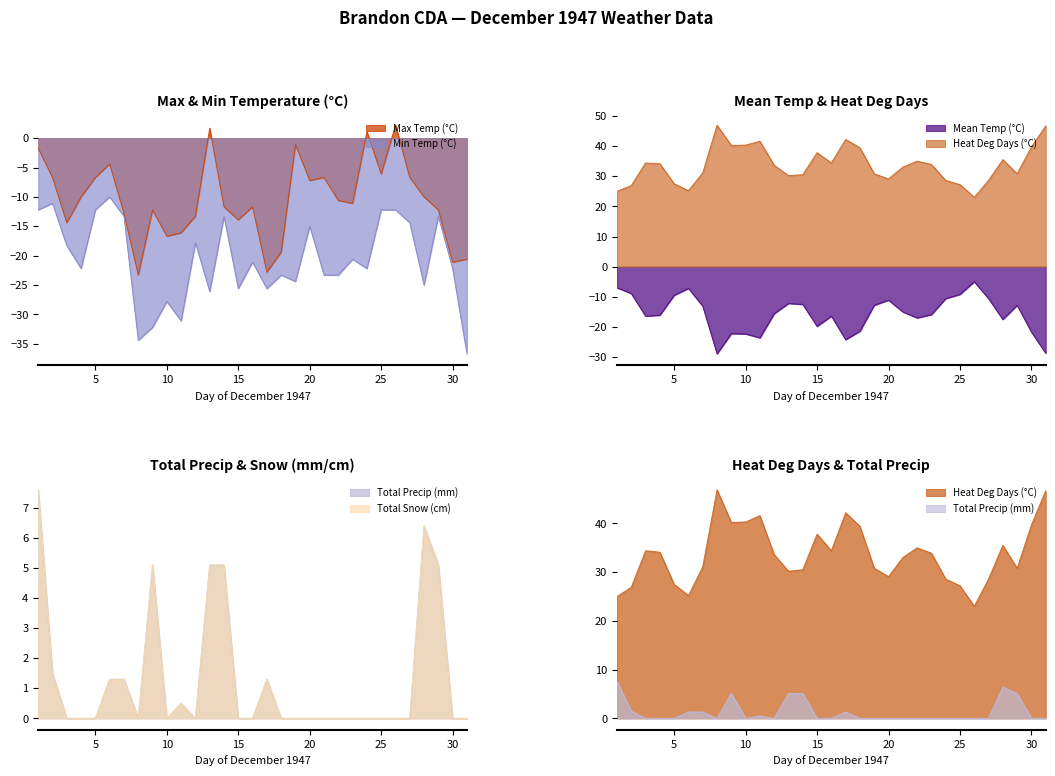

Which series has the largest total across all categories?

Heat Deg Days (°C)